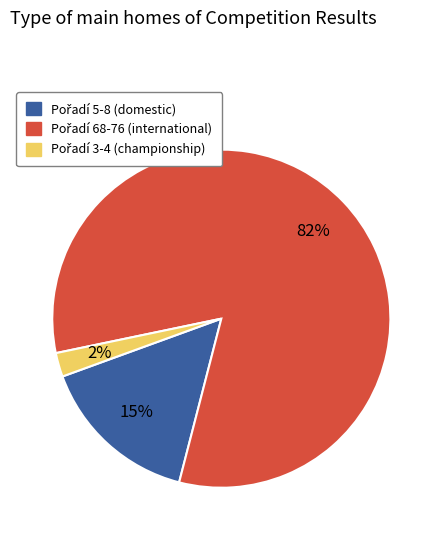

To the nearest percent, what is the average slice percentage?

33%